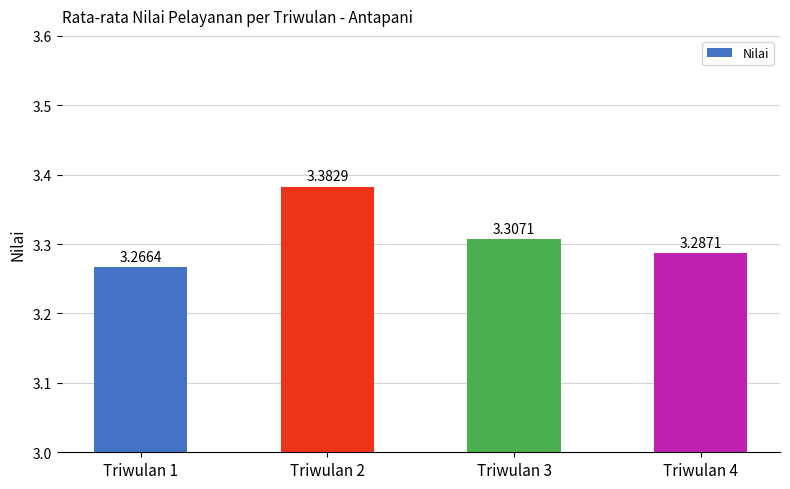

Rank the categories by value from highest to lowest.

Triwulan 2, Triwulan 3, Triwulan 4, Triwulan 1